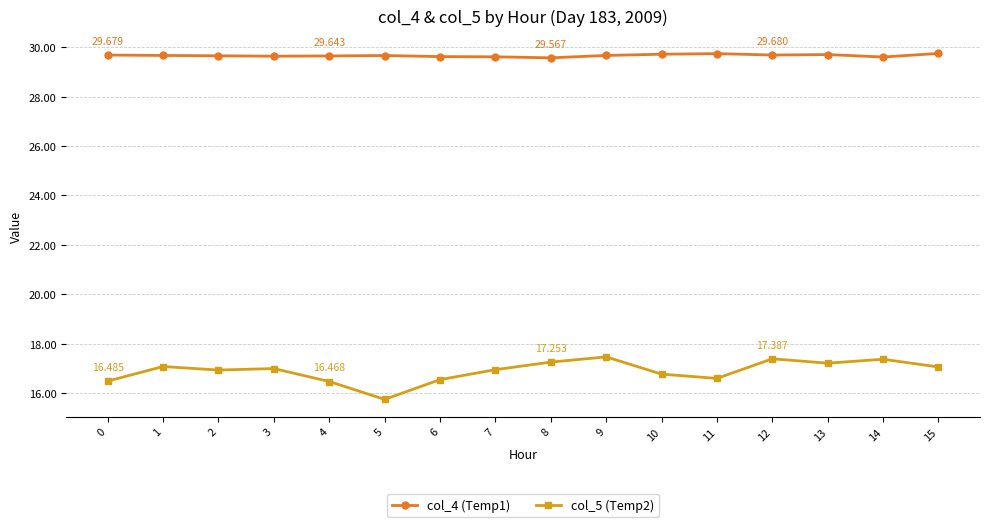

Between 6 and 9, which series saw the biggest shift?

col_5 (Temp2)